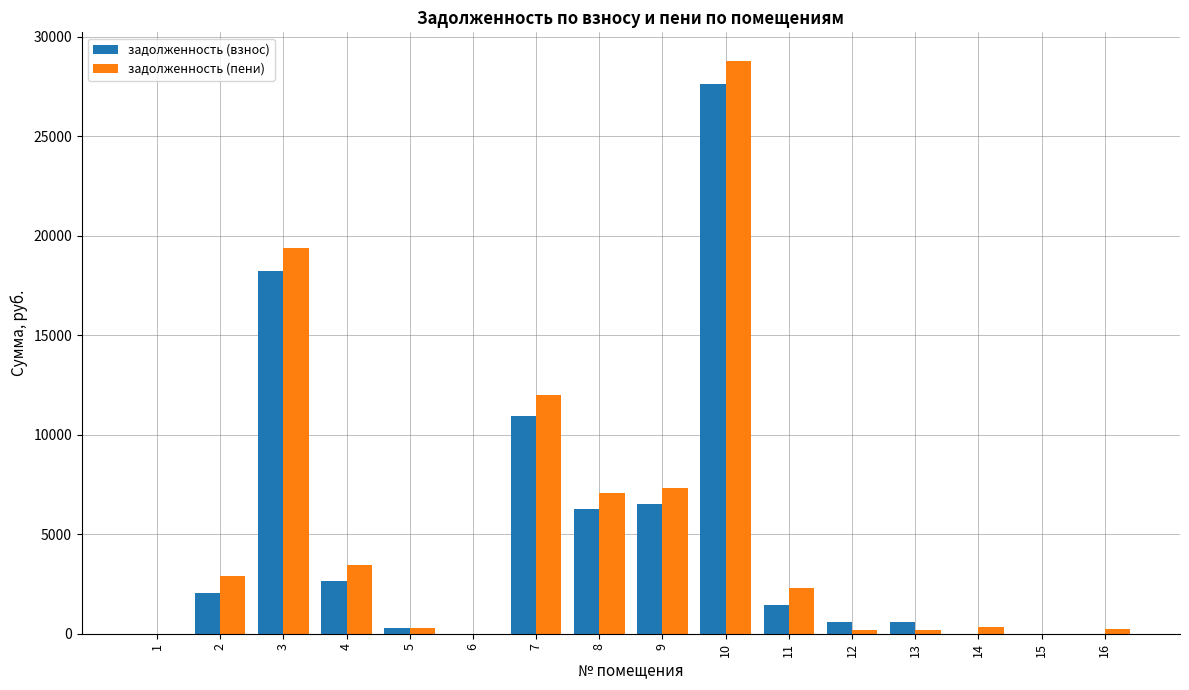

How many categories are shown in the chart?

16